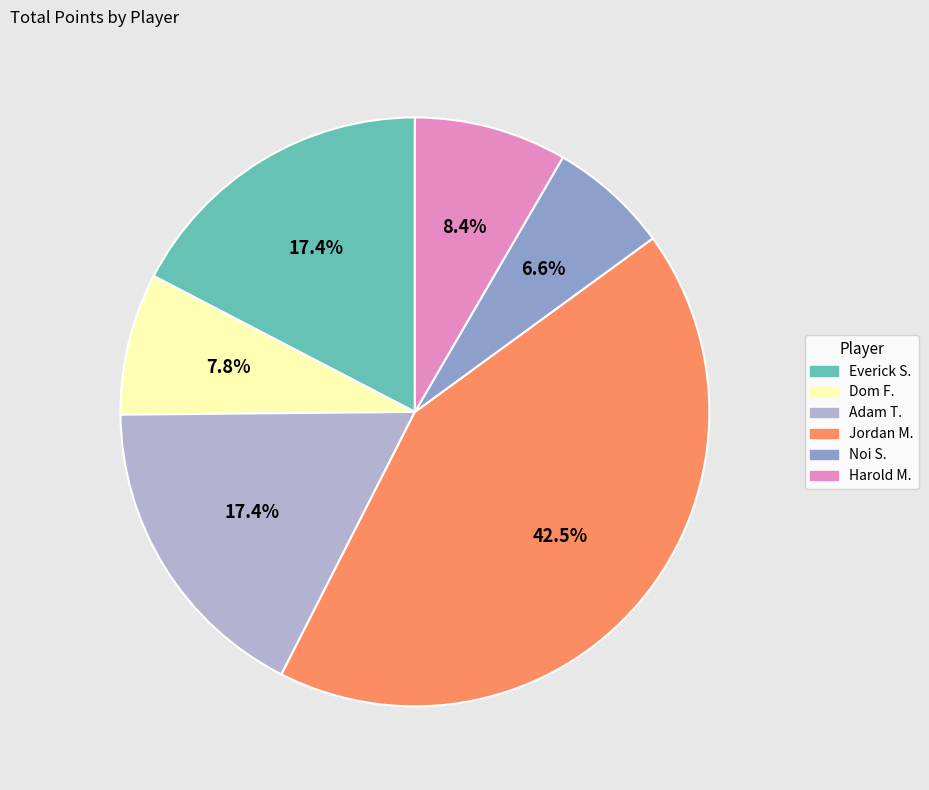

Does Jordan M. represent more than half of the total?

No